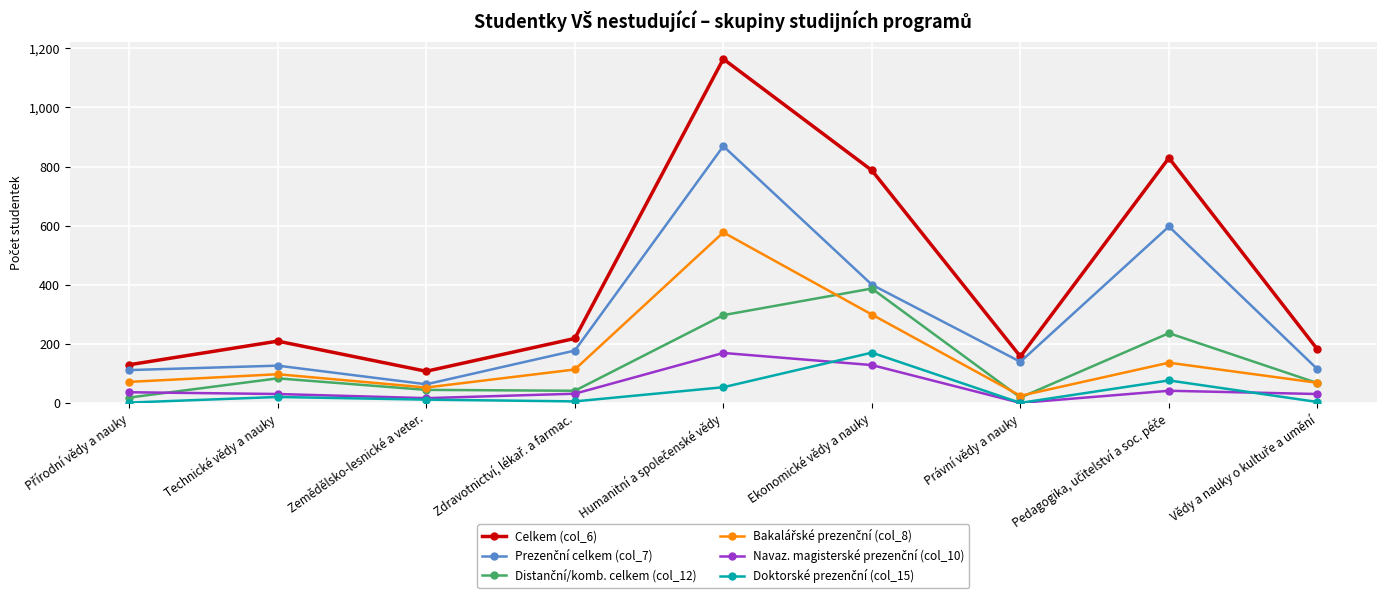

Count the number of data series in this chart.

6